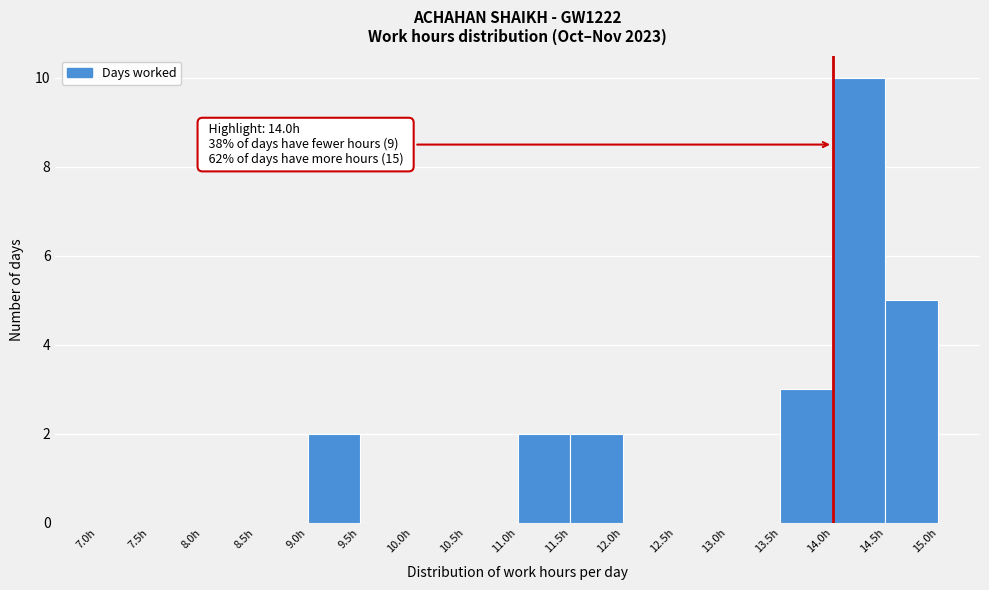

Which range on the x-axis has the tallest bar?

14.0 to 14.5